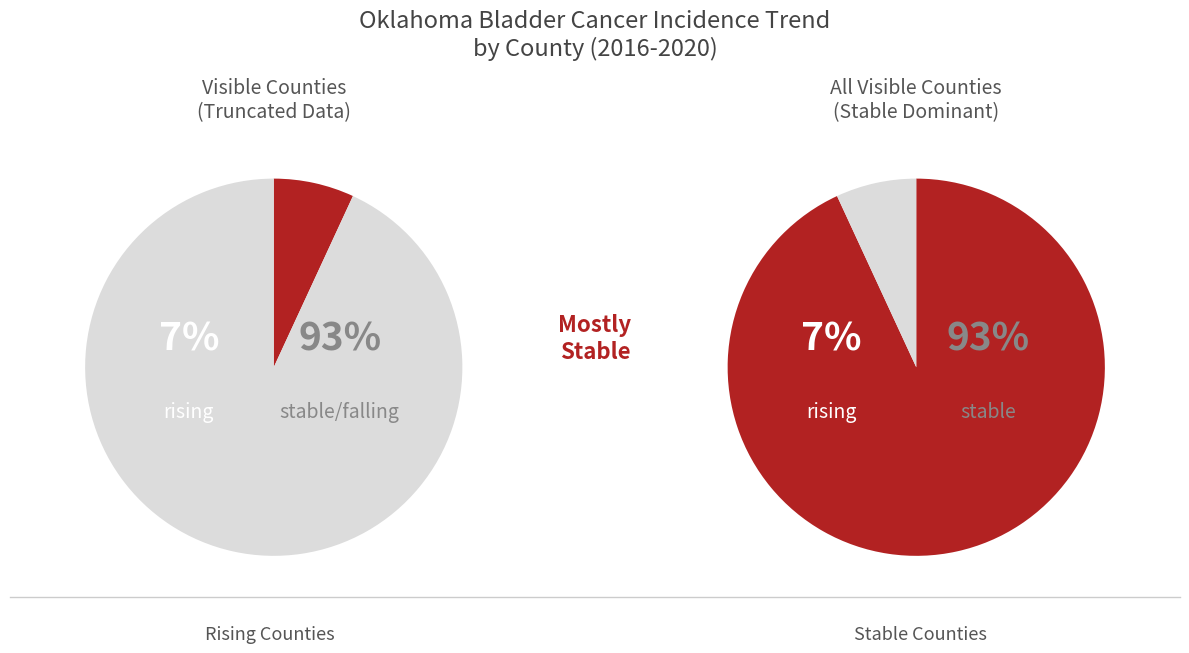

Is the sum of rising and stable greater than half?

Yes